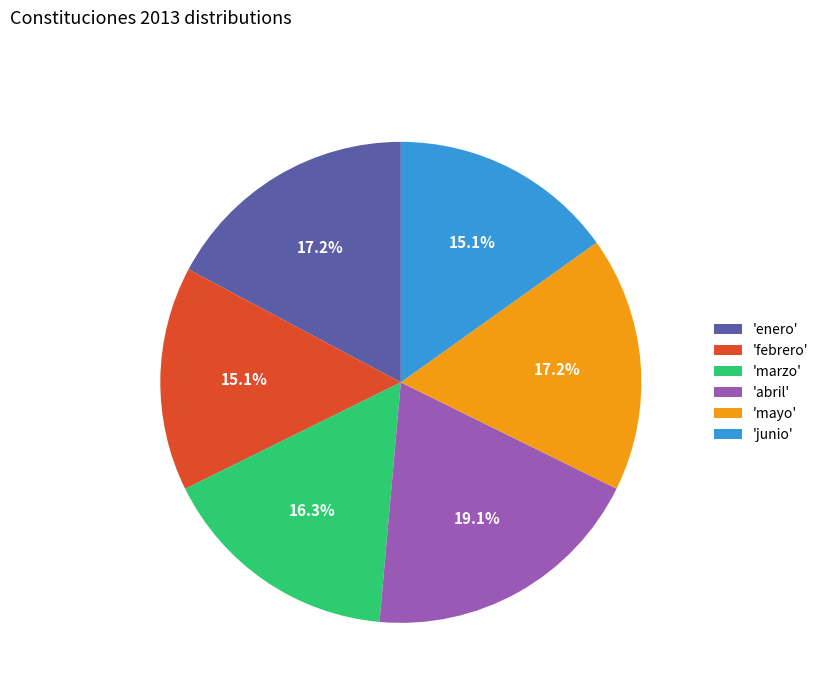

Which category has the biggest portion of the pie?

'abril'